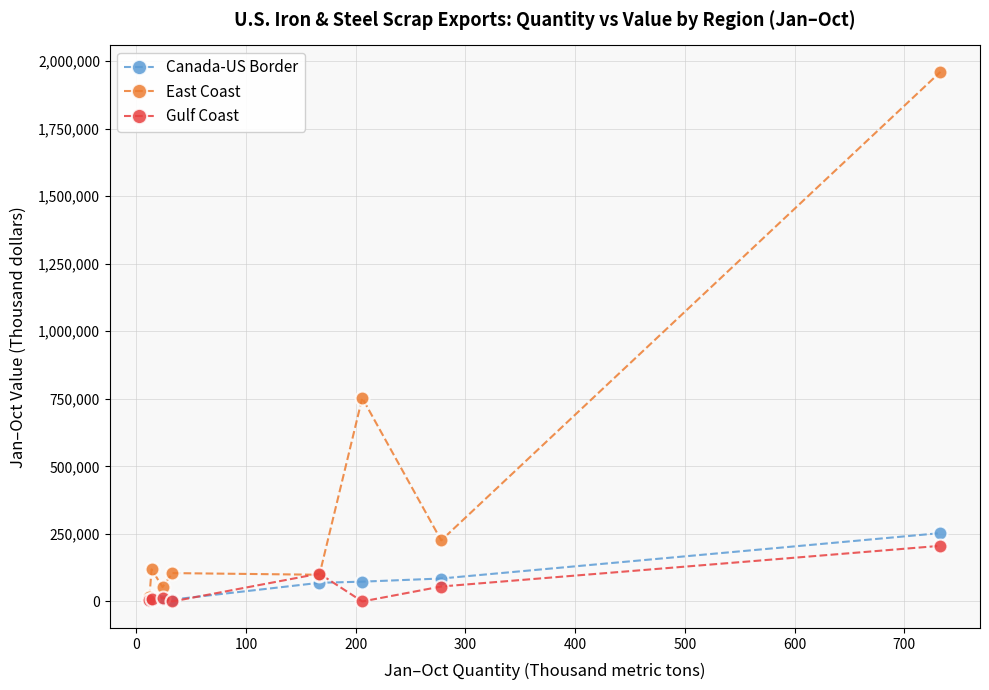

What is the sum of all Canada-US Border values?

505630